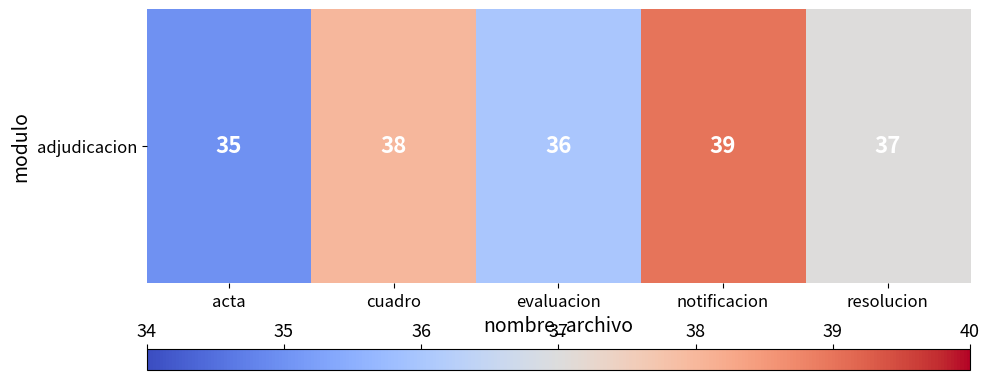

The value at cuadro is 38. True or false?

True